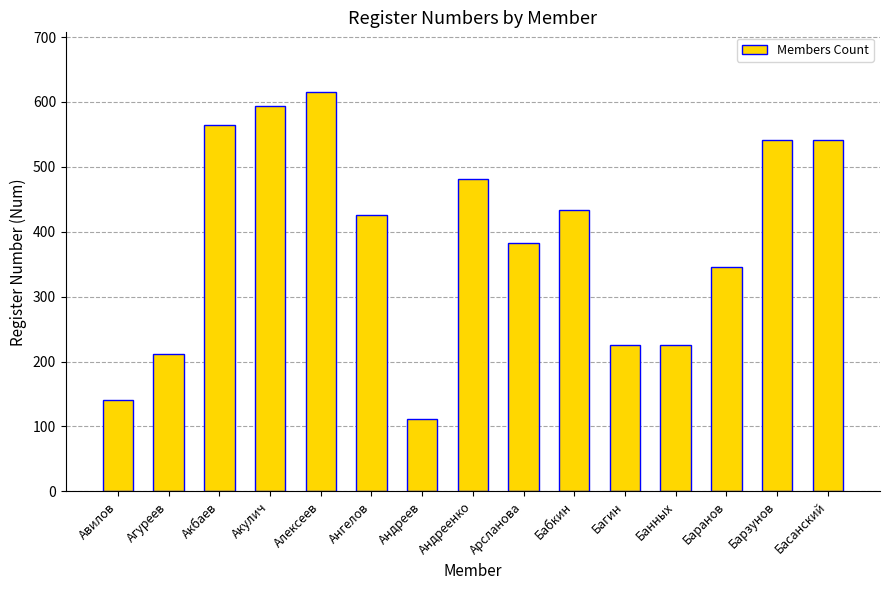

Read the value at Банных.

226